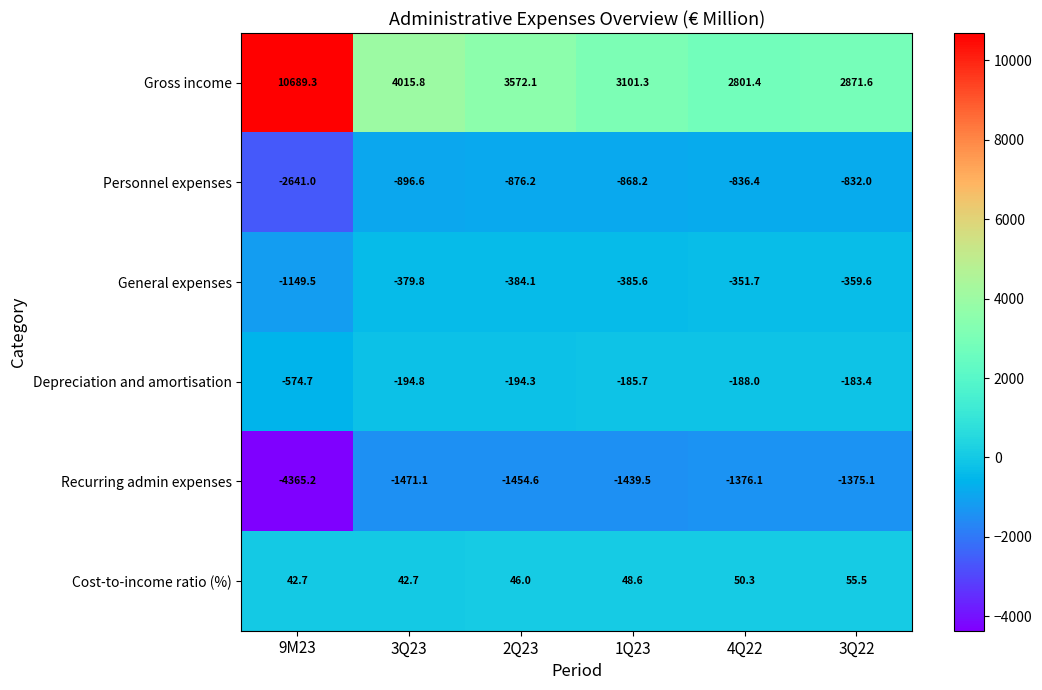

What value does the Gross income series have at 3Q23?

4015.8